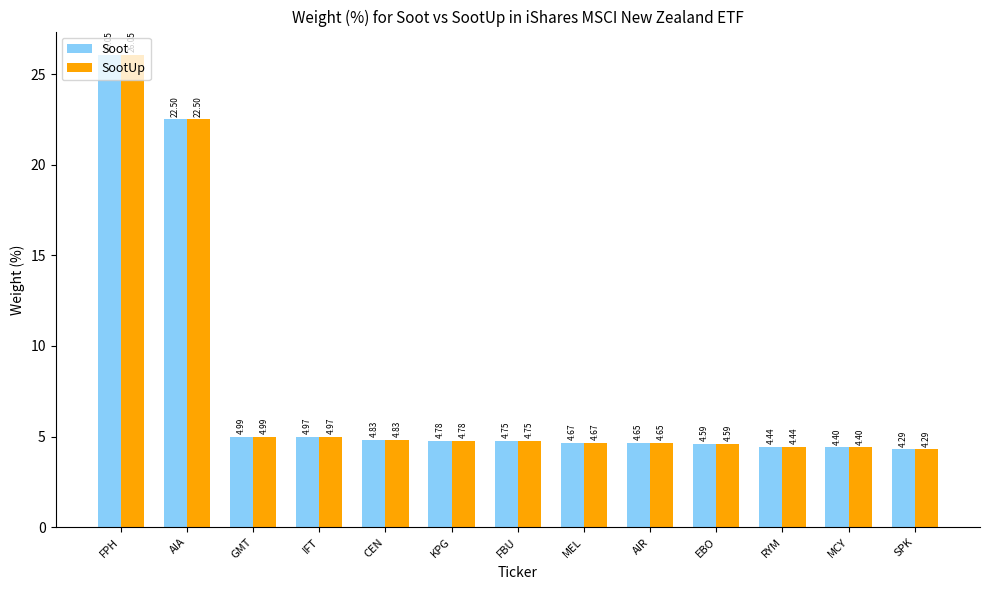

Is the value of SootUp at IFT greater than the value of Soot at KPG?

Yes